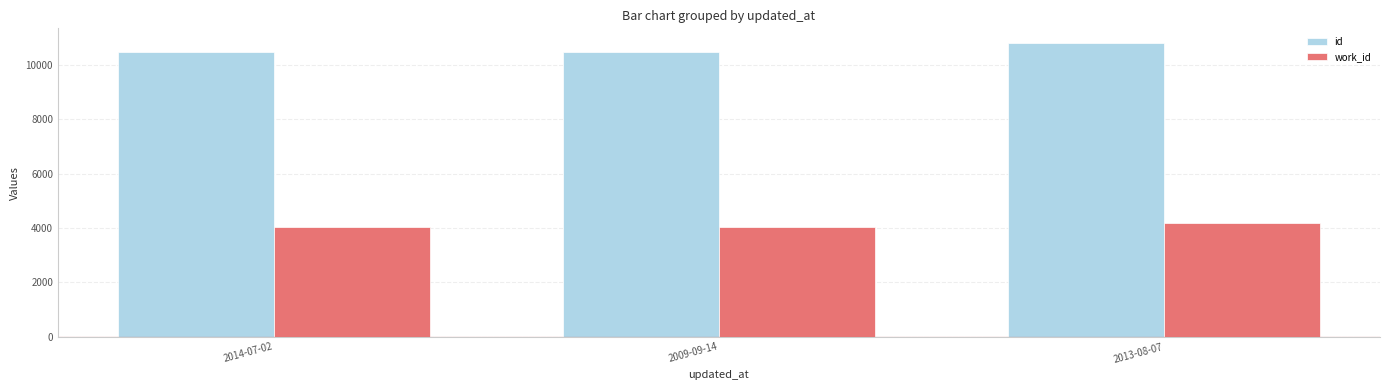

What is the lowest value of the id series?

10463